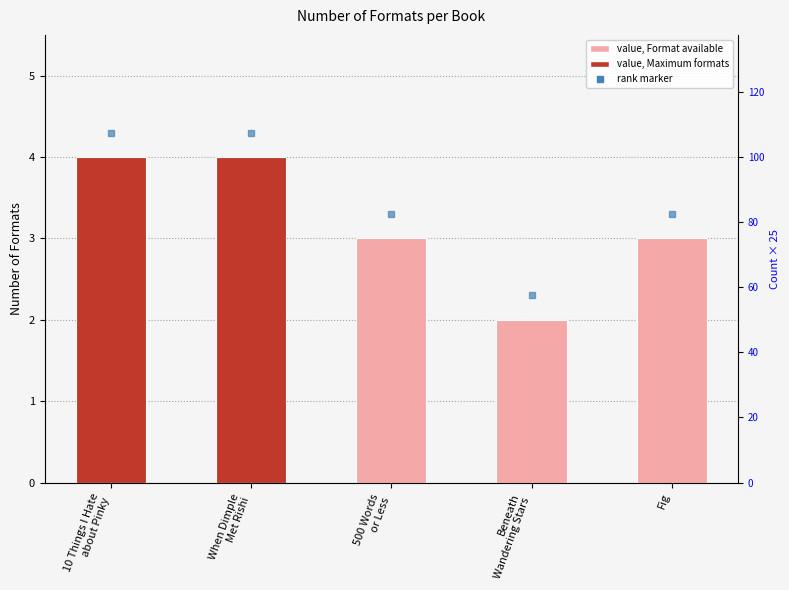

Reading right to left, list all the values displayed in this chart.

3	2	3	4	4